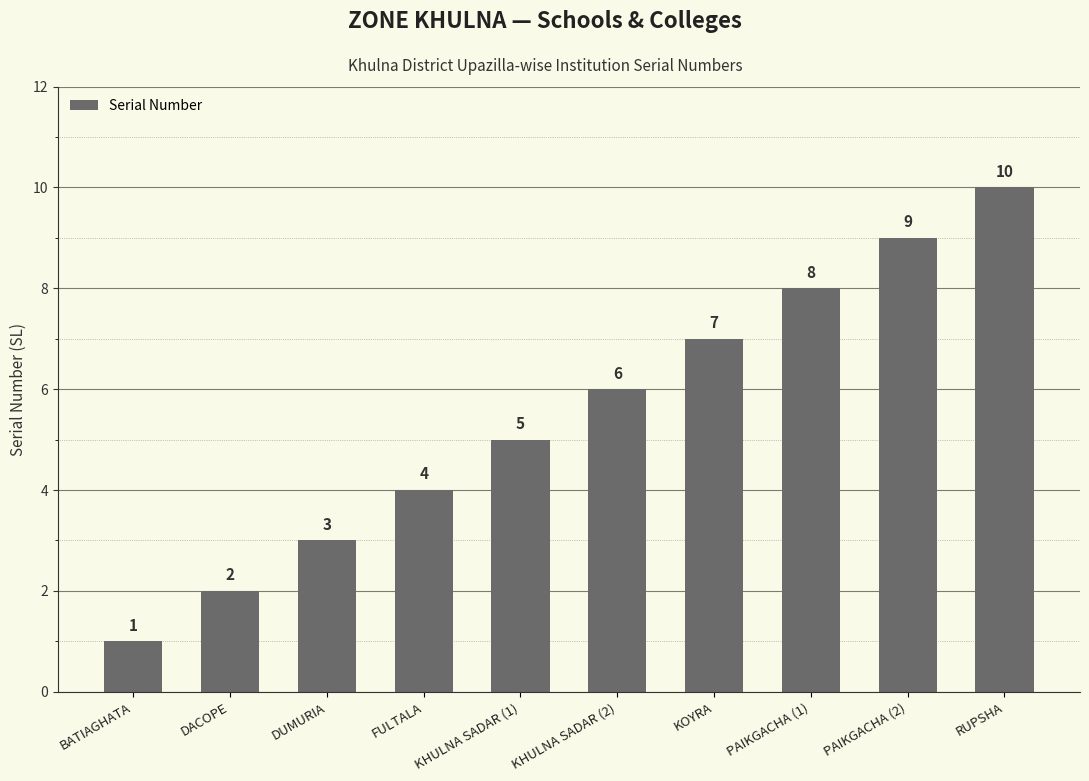

How many bars are there in total?

10